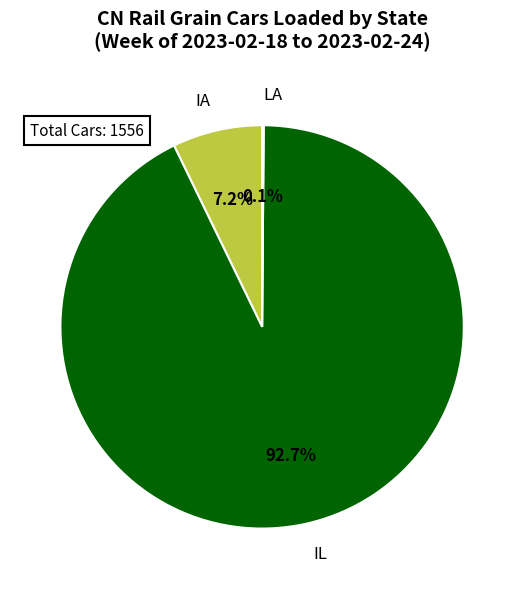

Which slice represents more than half of the pie?

IL